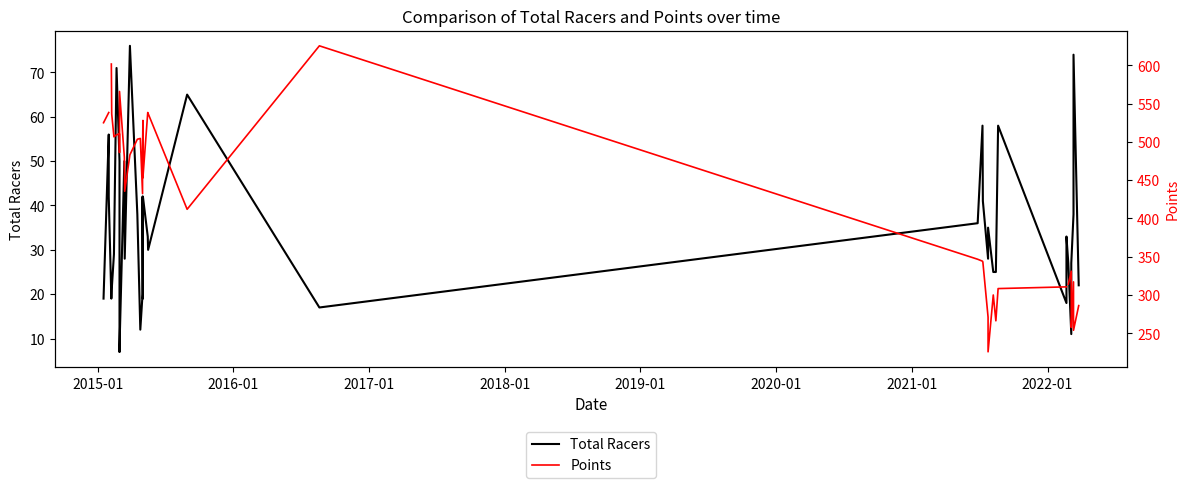

True or false: Points has more than 0 points higher than both neighbors.

True